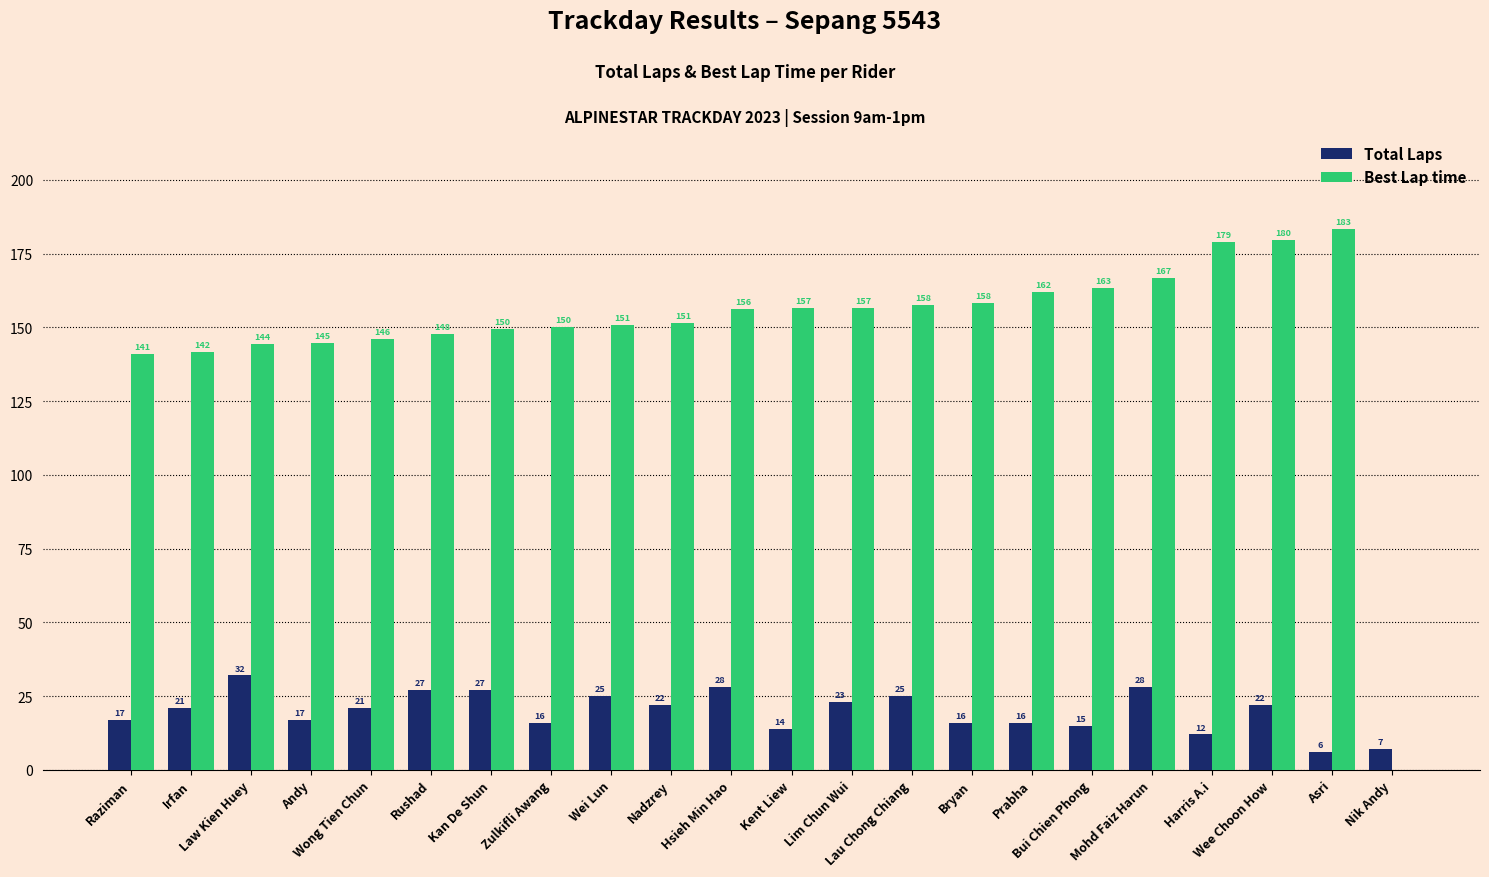

What is the sum of all Total Laps values?

437.0